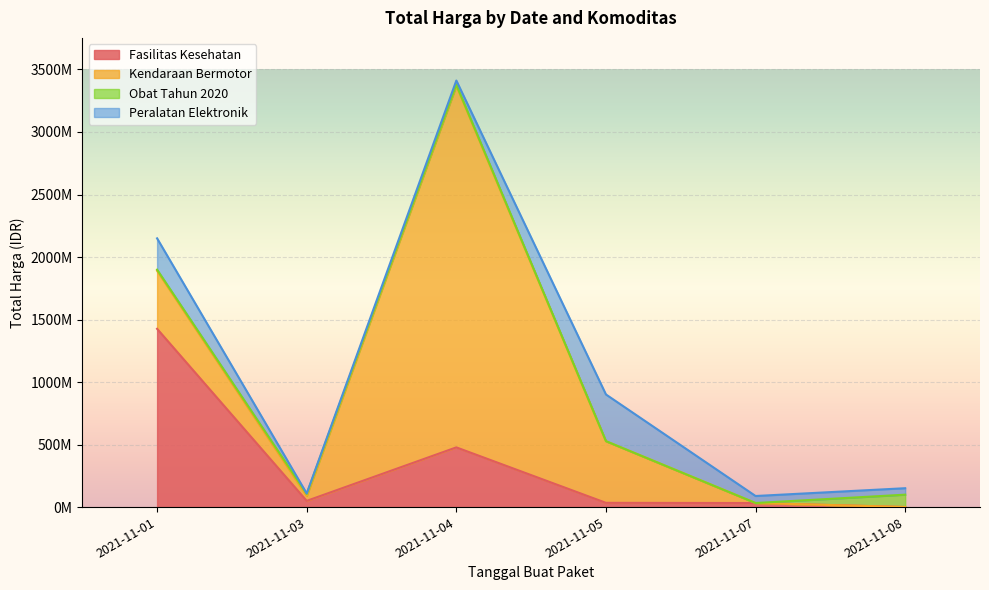

In Kendaraan Bermotor, how many points are higher than both neighbors (excluding endpoints)?

1